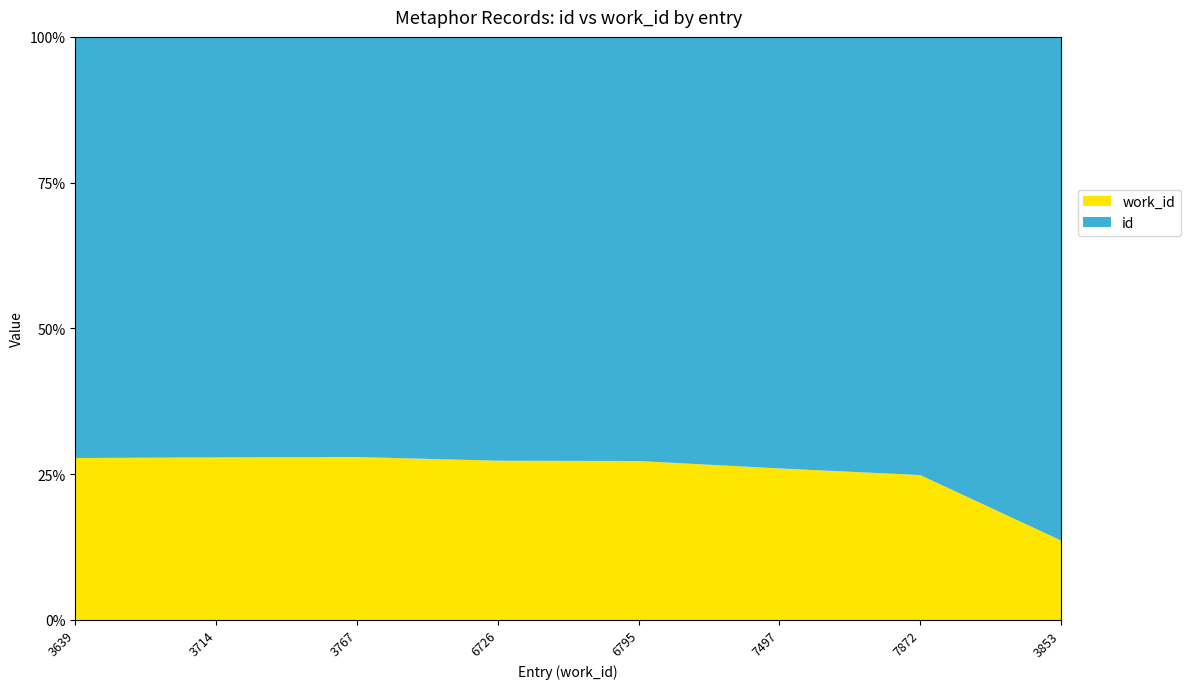

Reading left to right, transcribe all the data shown in this chart.

id: 3639=9461	3714=9607	3767=9713	6726=17897	6795=18130	7497=21349	7872=23799	3853=24407
work_id: 3639=3639	3714=3714	3767=3767	6726=6726	6795=6795	7497=7497	7872=7872	3853=3853